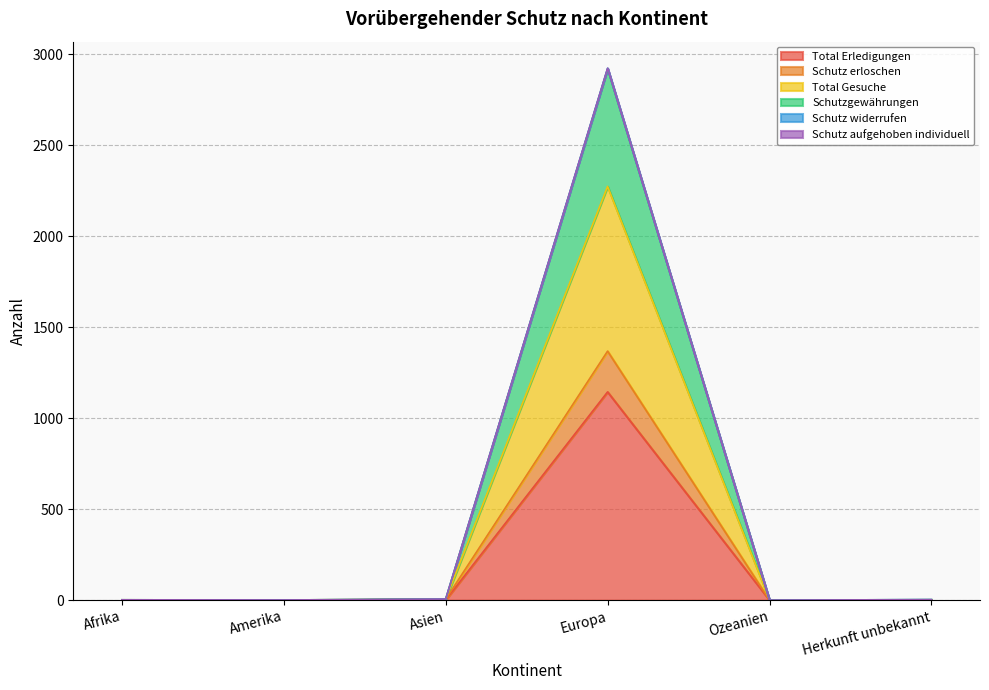

At how many categories does at least one series exceed 1718?

1